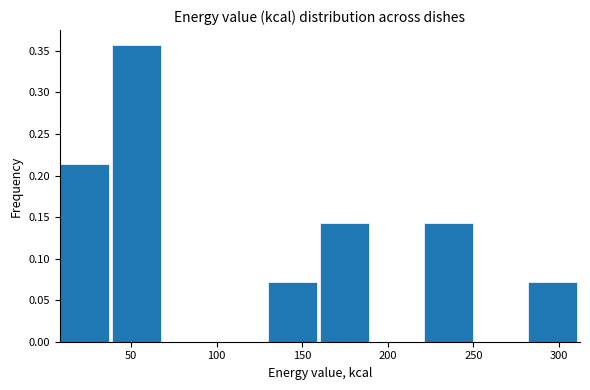

Which range on the x-axis has the tallest bar?

40 to 70